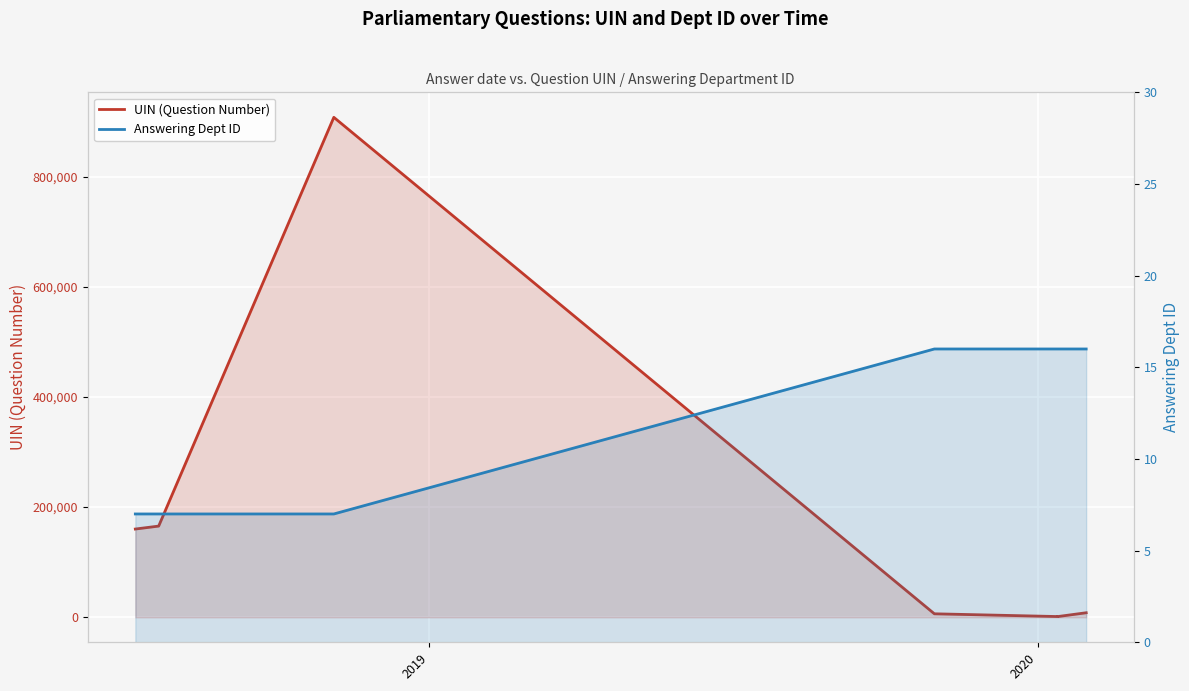

What is the highest value of the UIN (Question Number) series?

907448